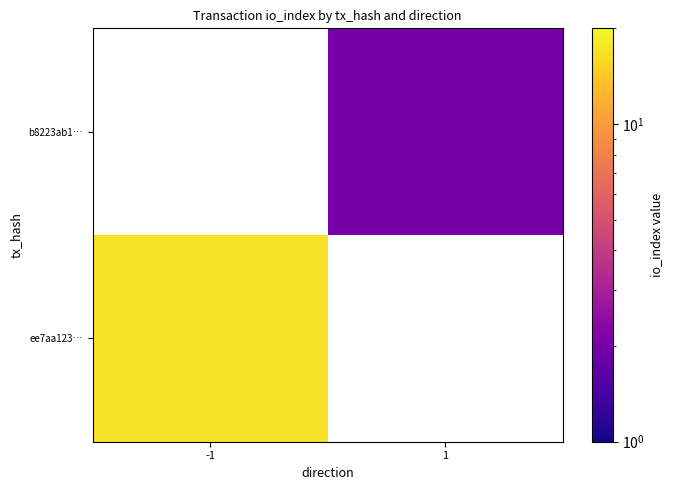

At how many categories does at least one series exceed 4?

1